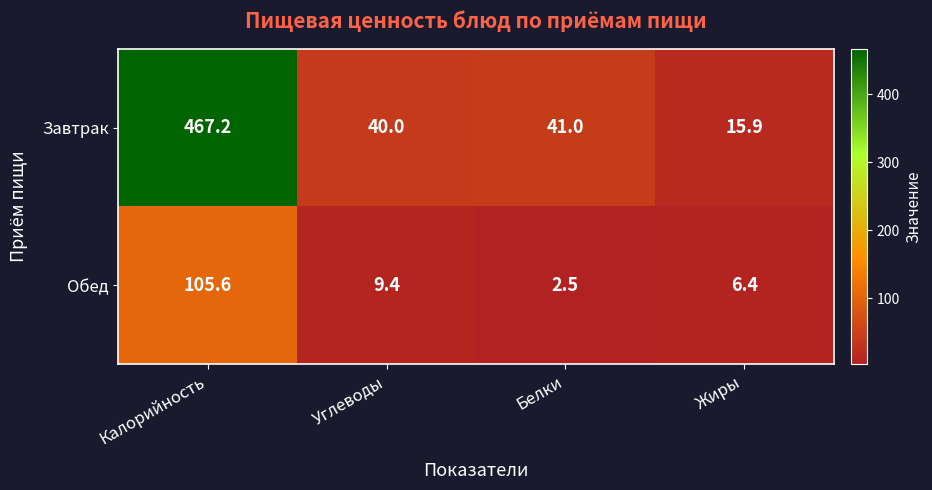

At how many categories does at least one series exceed 212?

1